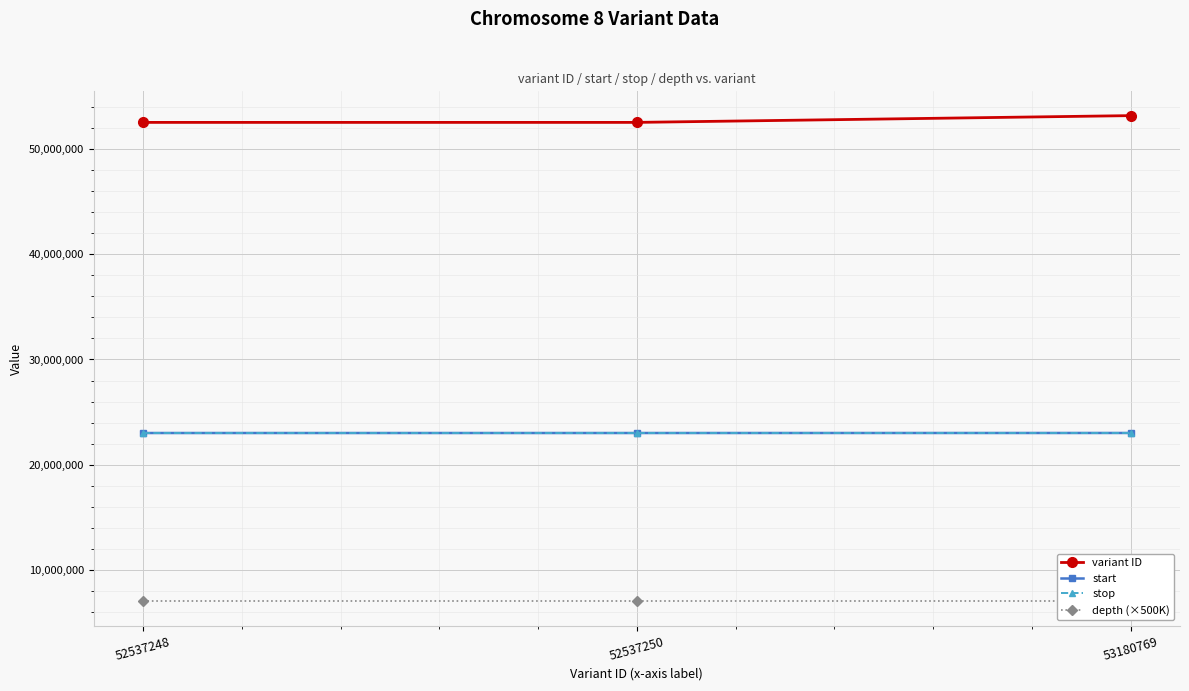

Where does the variant ID series first go above 52537250?

53180769